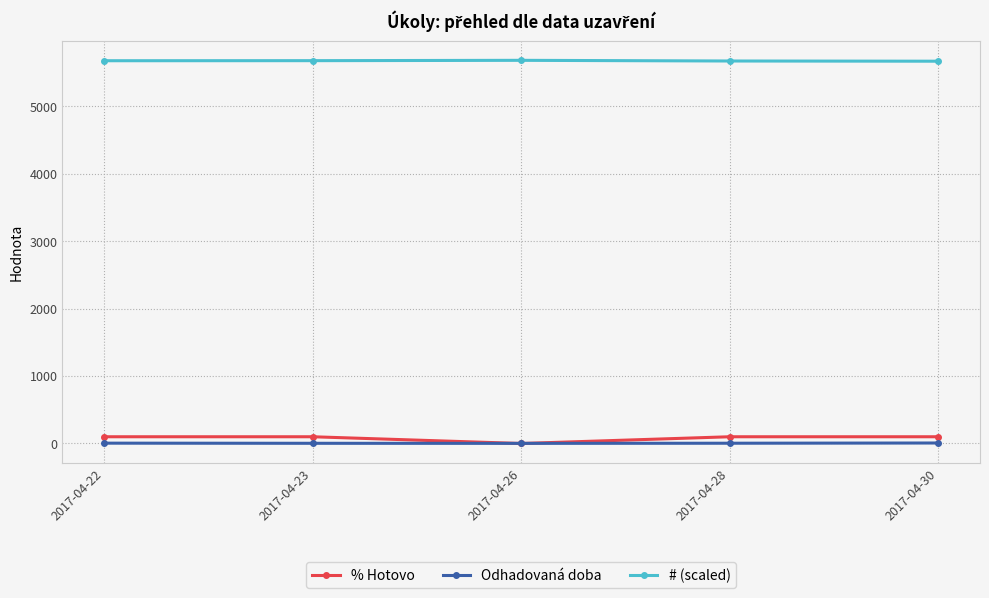

At how many categories does at least one series exceed 420?

5